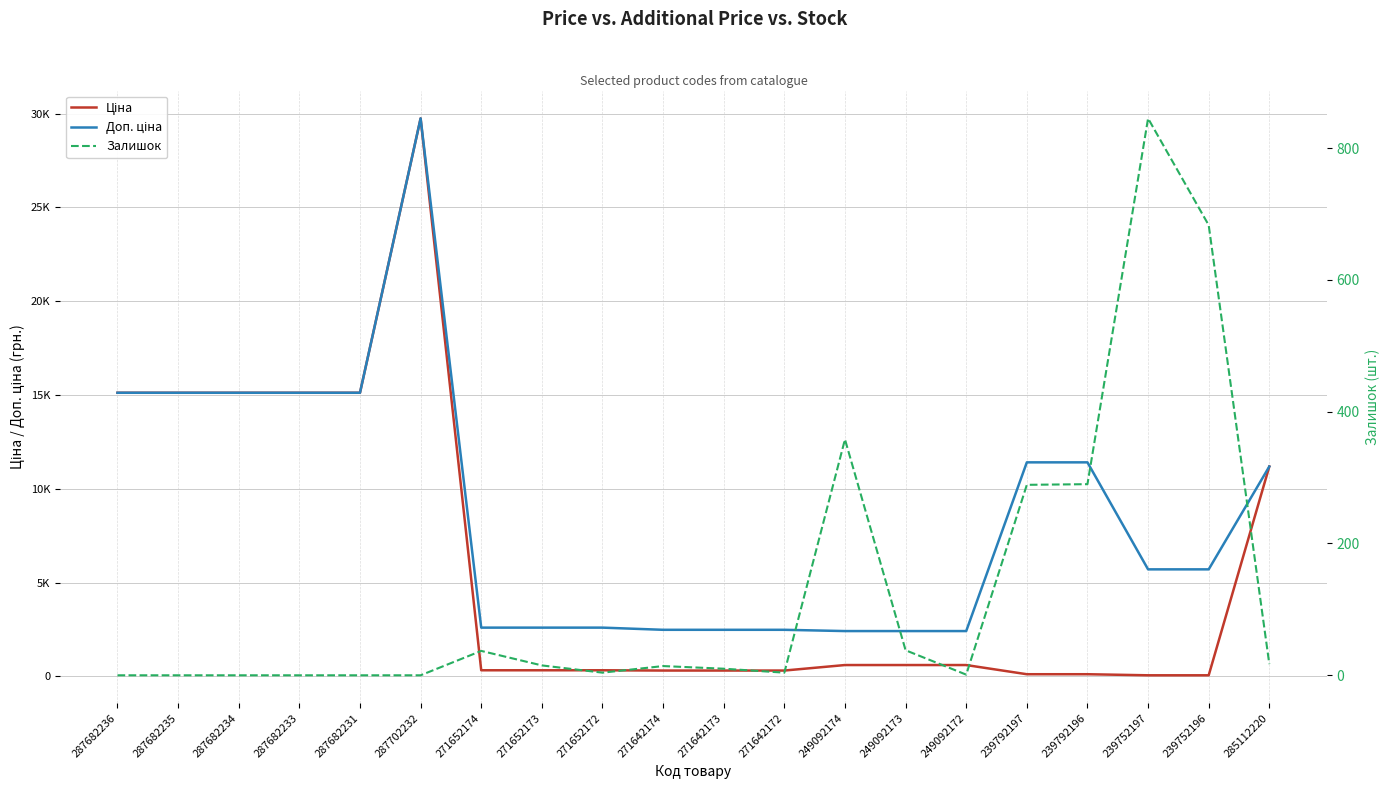

True or false: Ціна has a value of 603.7 at 249092173.

True